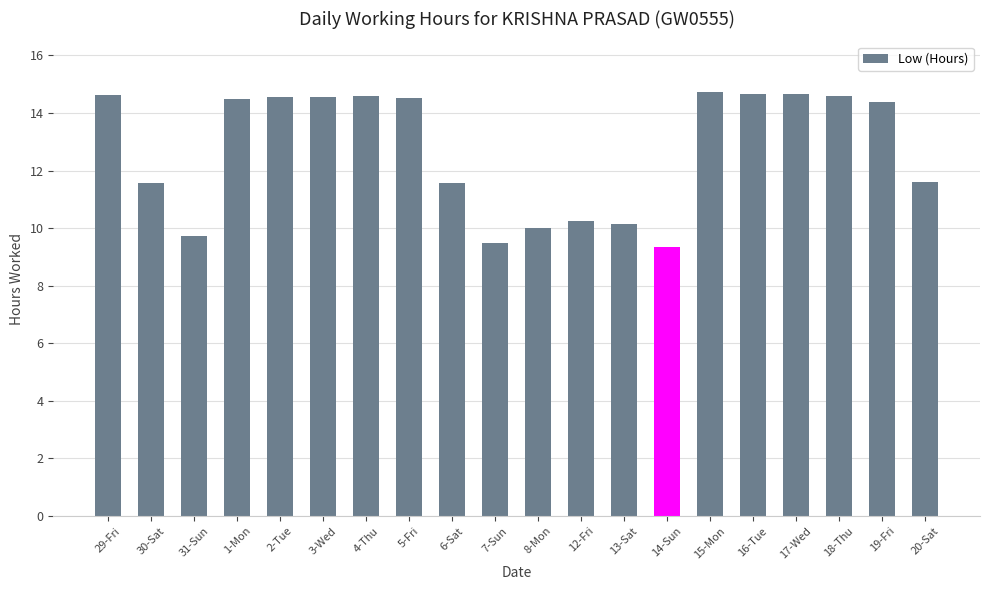

True or false: the data shows 14.5 at 1-Mon.

True